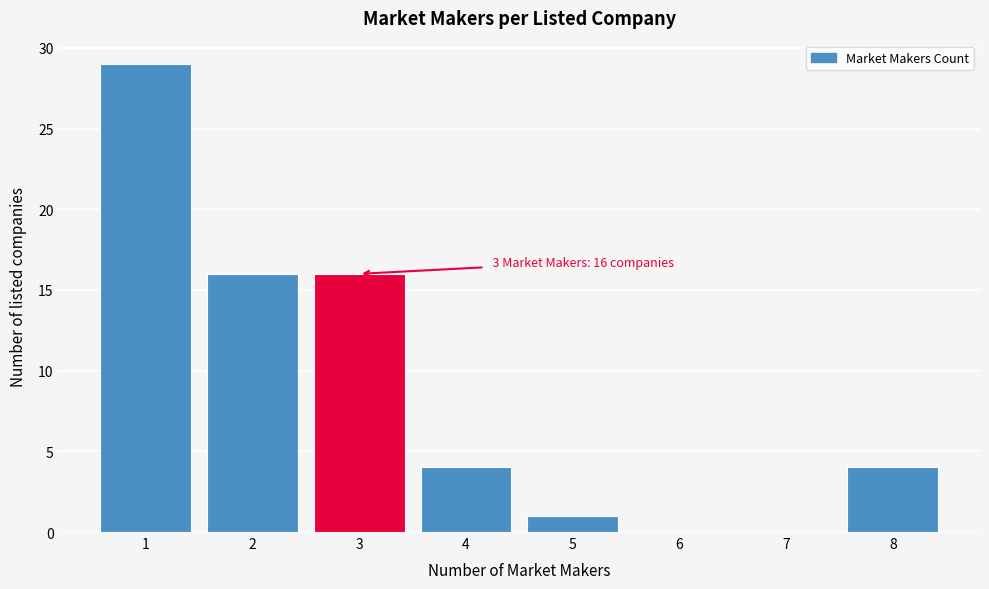

Which range on the x-axis has the tallest bar?

0.5 to 1.5